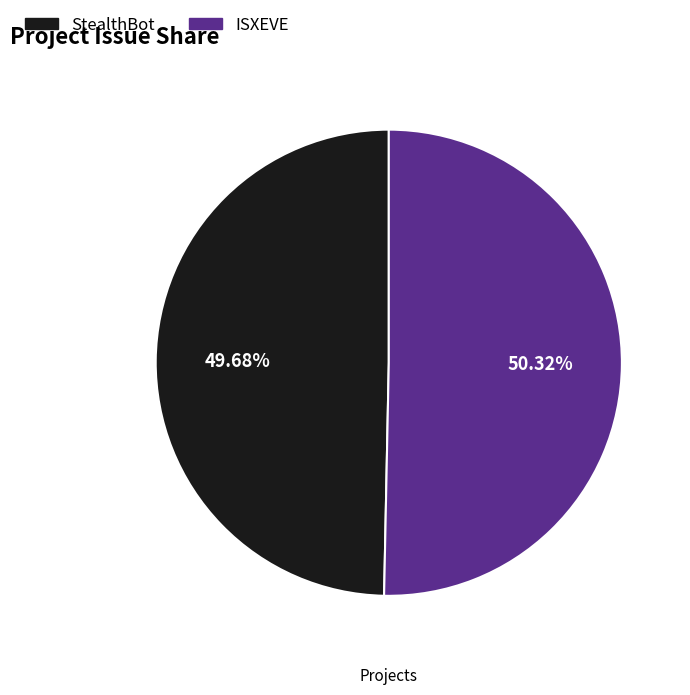

What portion of the pie excludes StealthBot?

50.3%